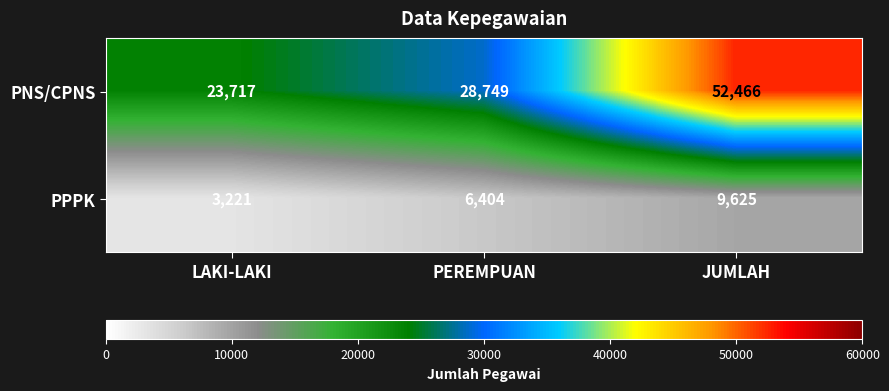

Is it true that PPPK equals 9625 at JUMLAH?

True